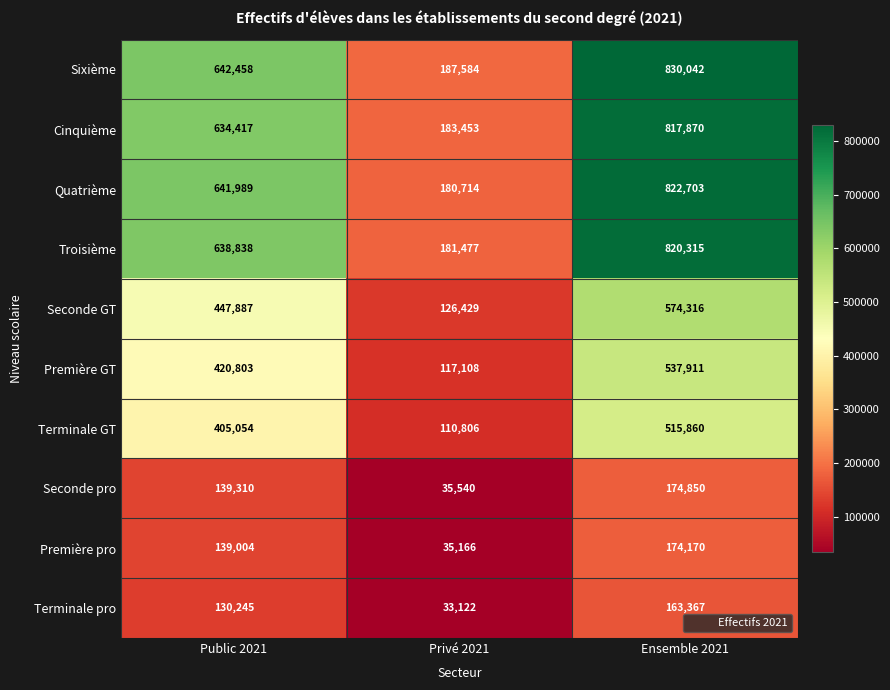

True or false: Seconde pro has a value of 11587 at Privé 2021.

False